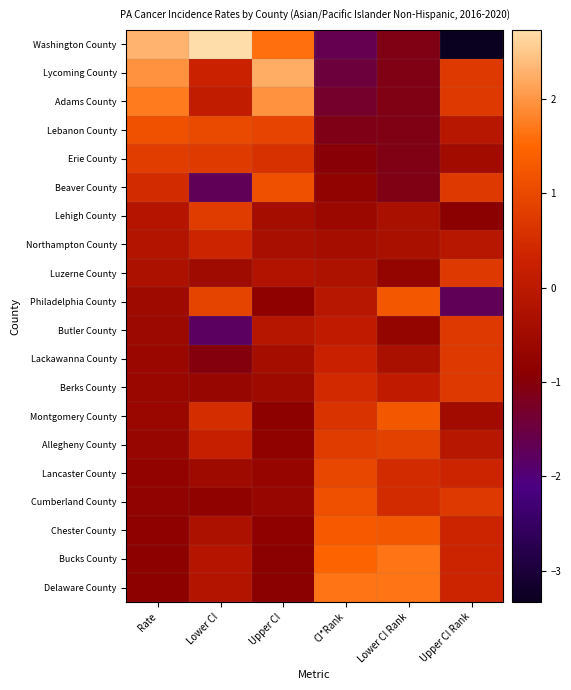

Which label corresponds to the smallest value in the chart?

Upper CI Rank